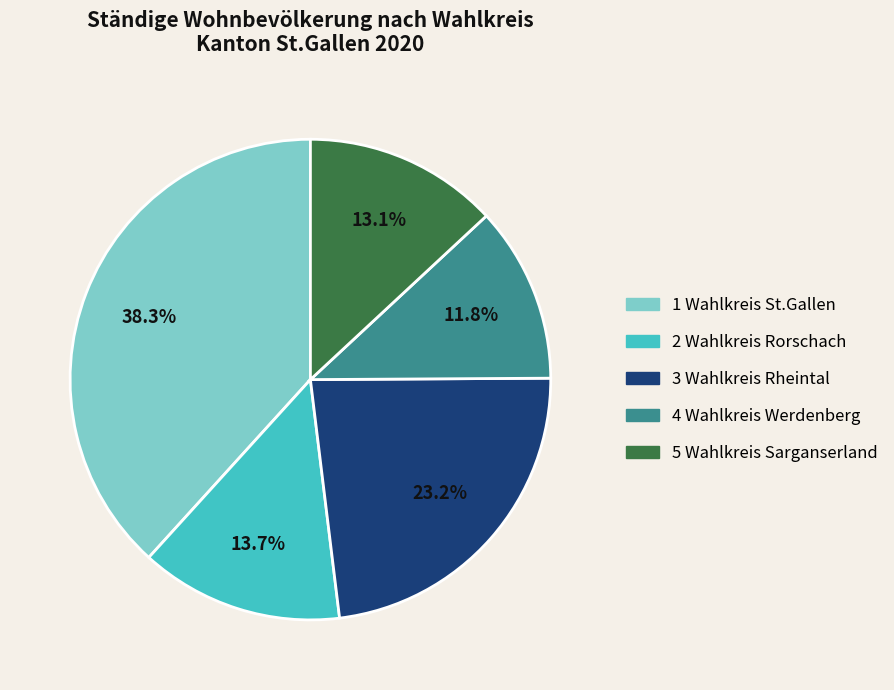

Does any single category account for the majority?

No